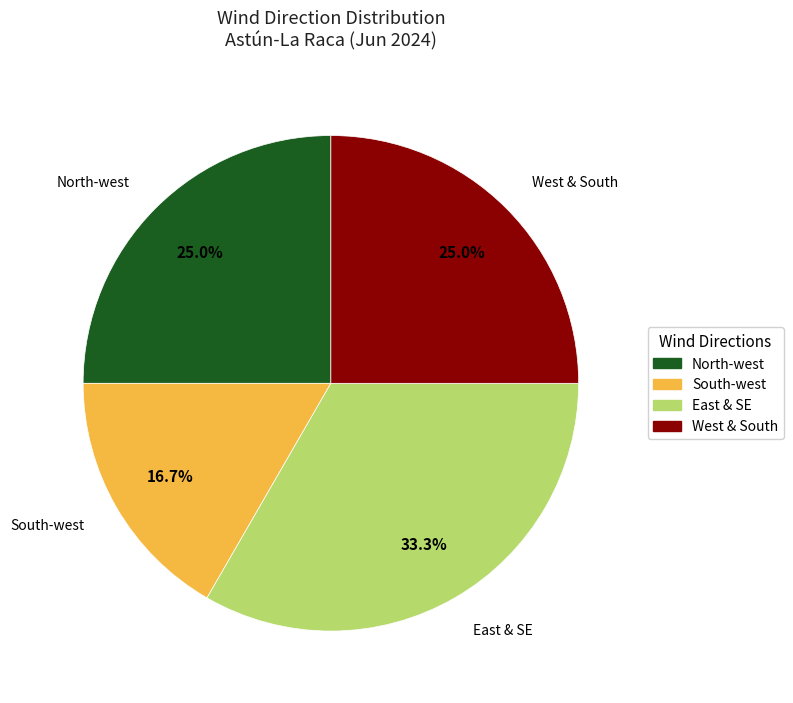

Which category has the smallest portion of the pie?

South-west